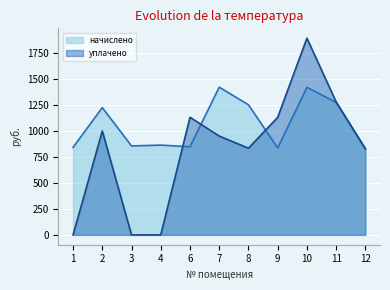

After their last crossing, which series has the higher values: уплачено or начислено?

уплачено